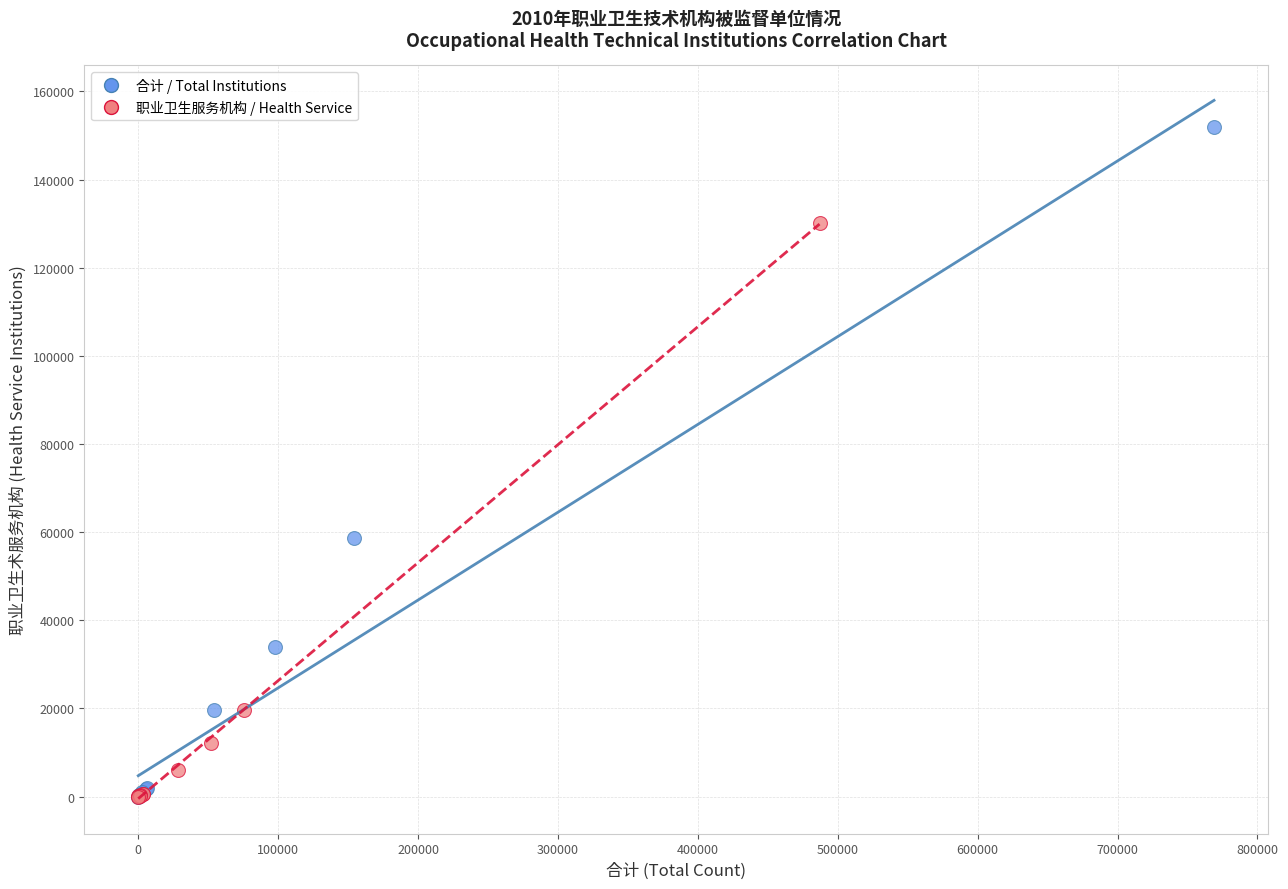

Which series has the largest Y range (max minus min)?

合计 / Total Institutions